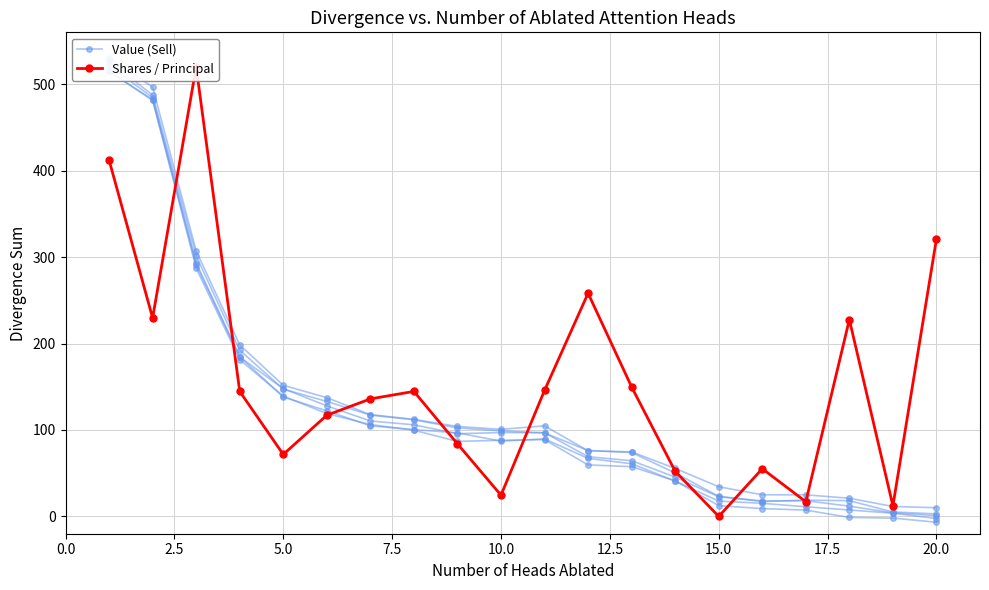

After their last crossing, which series has the higher values: Shares / Principal or Value (Sell)?

Shares / Principal